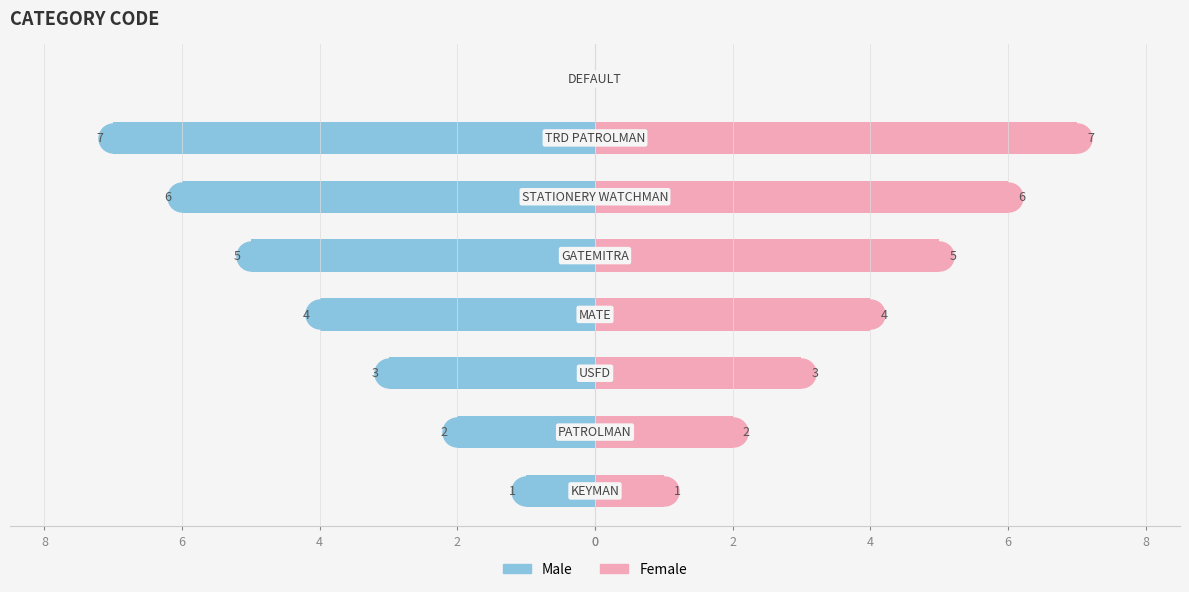

Rank the series by their maximum value, from highest to lowest.

Female, Male